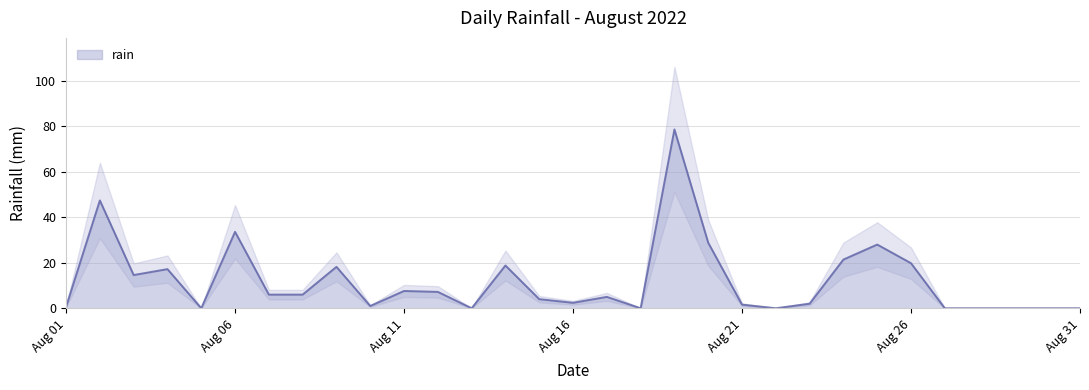

What is the change in value from 2022-08-22 to 2022-08-23?

+2.0